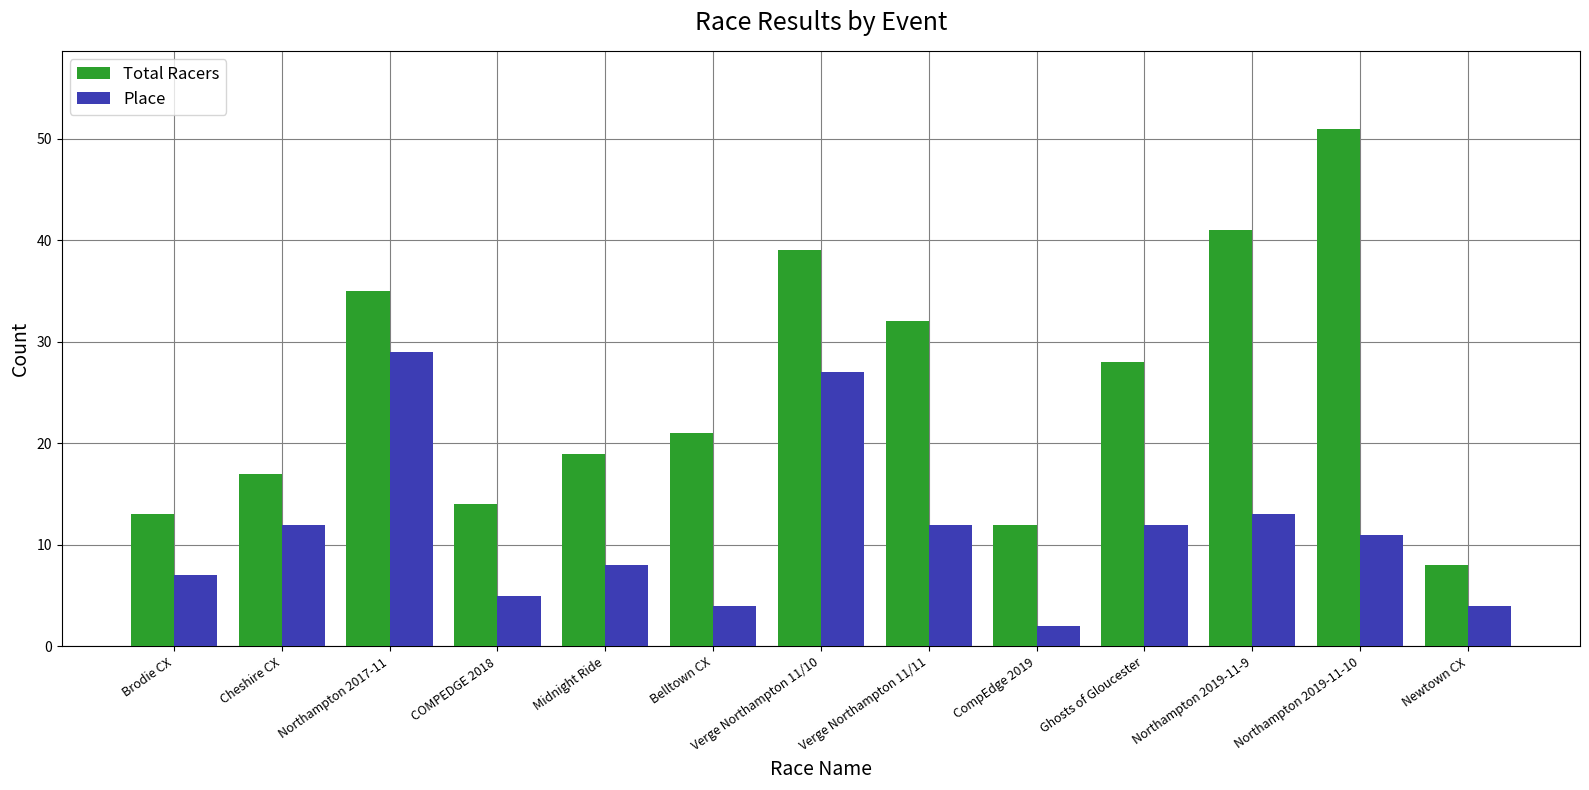

Which category has the highest value in the Total Racers series?

Northampton 2019-11-10